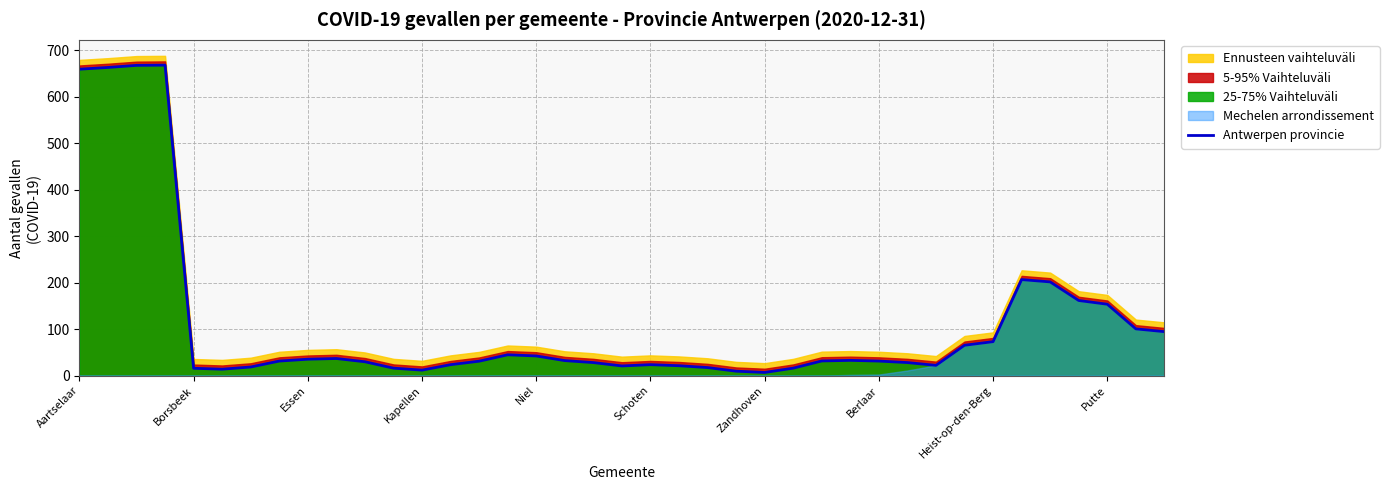

What value does the data have at 35?

161.5